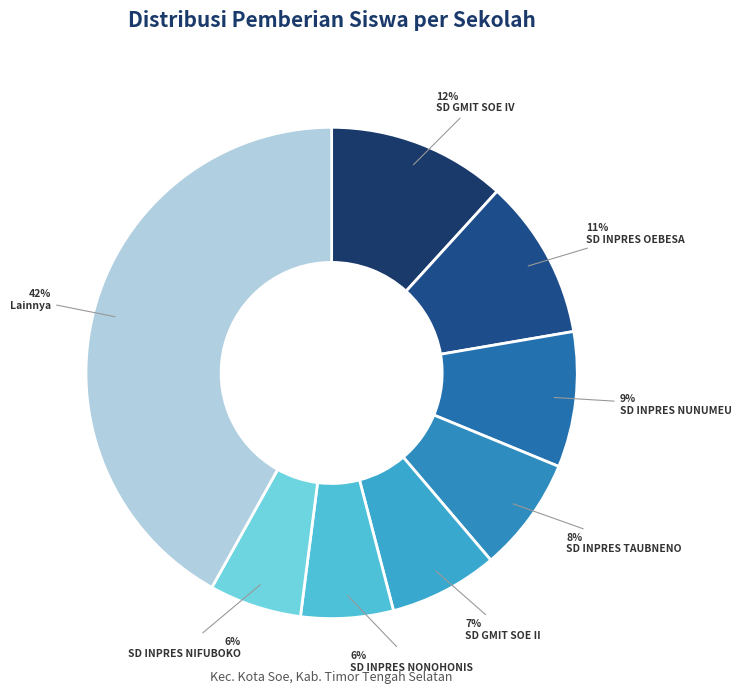

Count the number of slices in the pie.

8